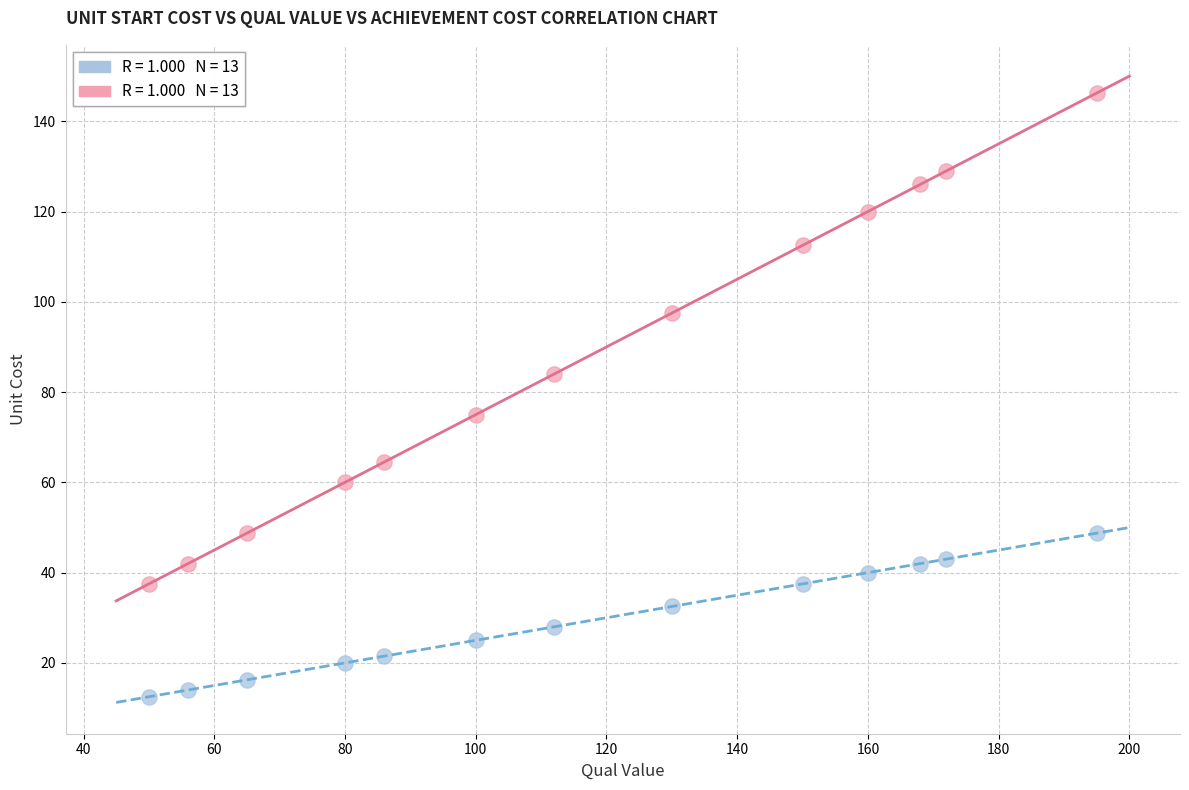

Across all data points, what is the range of X values (max minus min)?

145.0